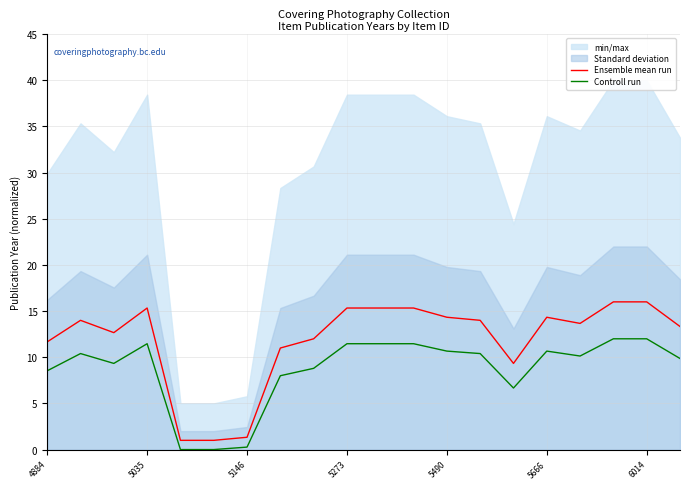

Which has a higher value, 11 or 14?

11